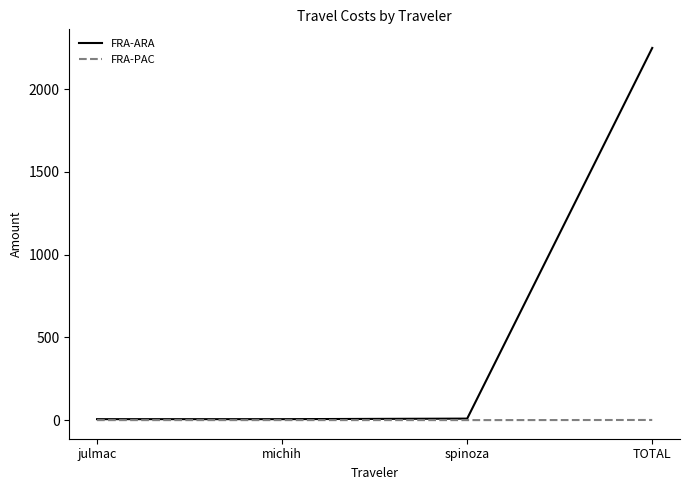

What is the maximum value for FRA-PAC?

0.8